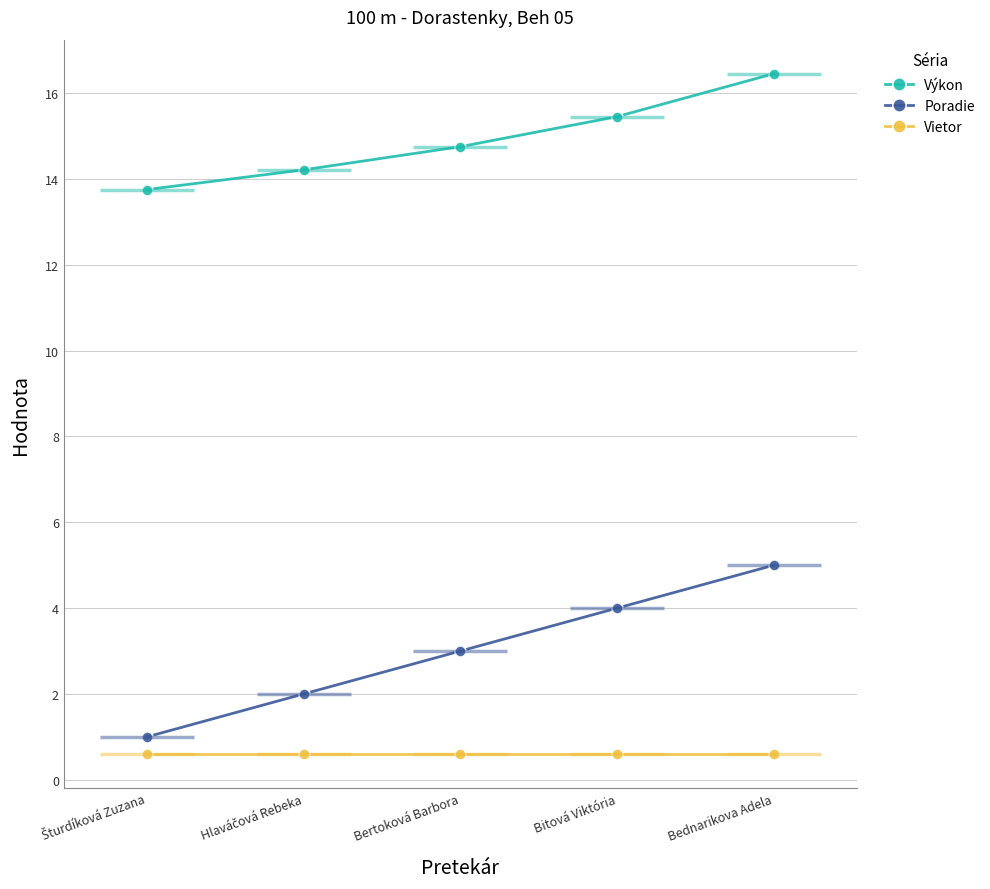

Reading right to left, extract all data points from this chart.

Výkon: 16.4	15.4	14.8	14.2	13.8
Poradie: 5.0	4.0	3.0	2.0	1.0
Vietor: 0.6	0.6	0.6	0.6	0.6